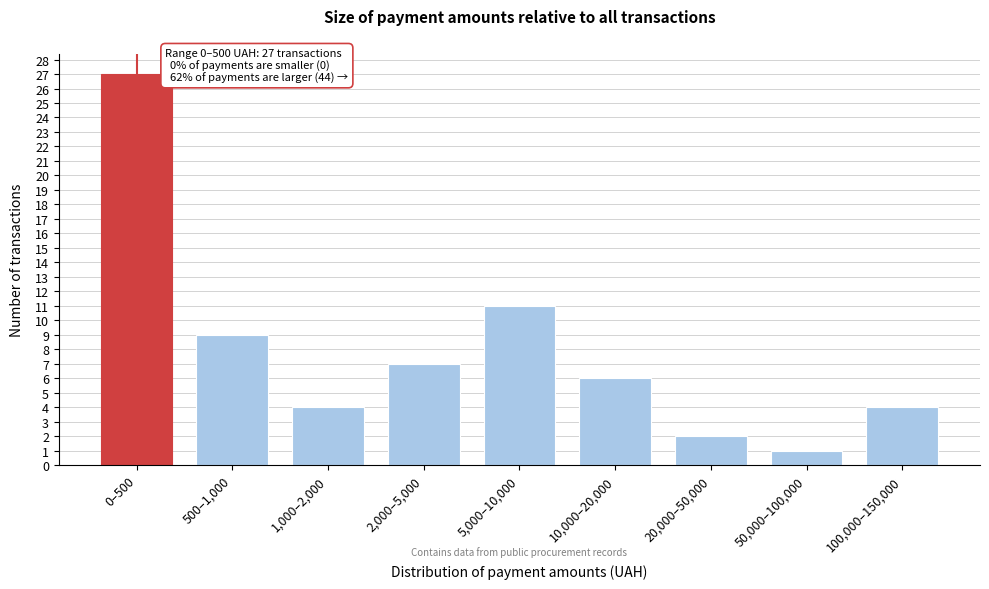

Reading left to right, what are all the values shown in this chart?

27	9	4	7	11	6	2	1	4